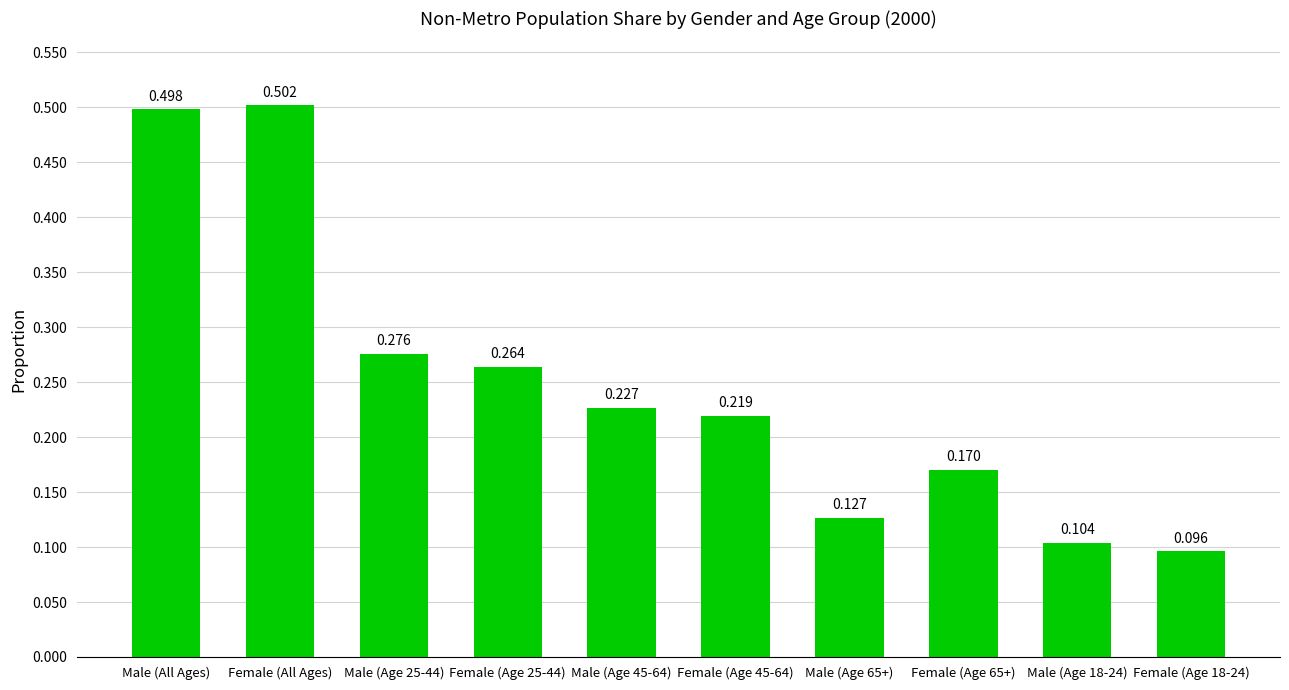

Count the number of categories in the chart.

10